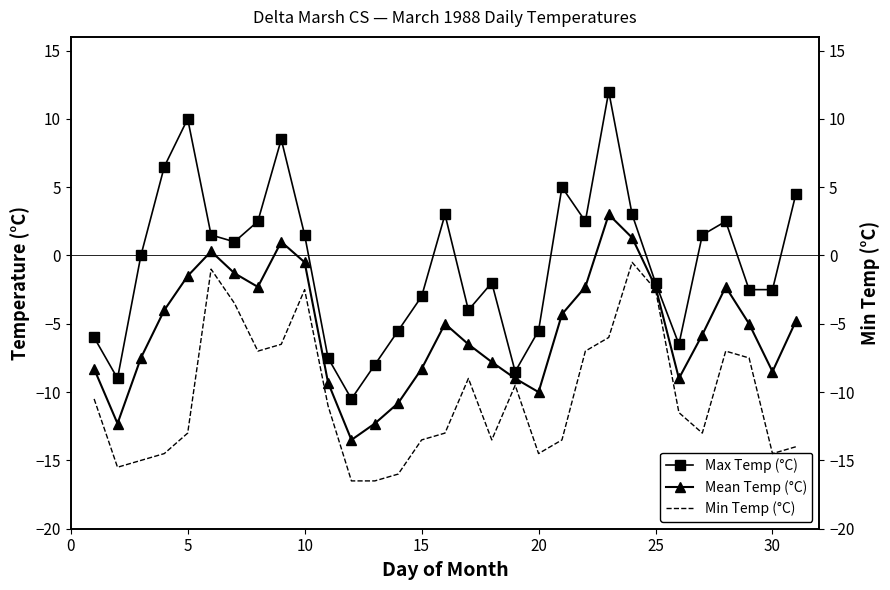

How many interior local valleys does the Mean Temp (°C) series have?

6